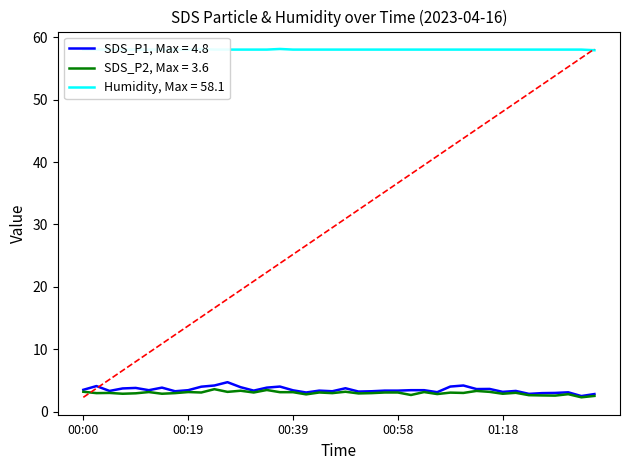

At which category is the sum across all series the highest?

00:27